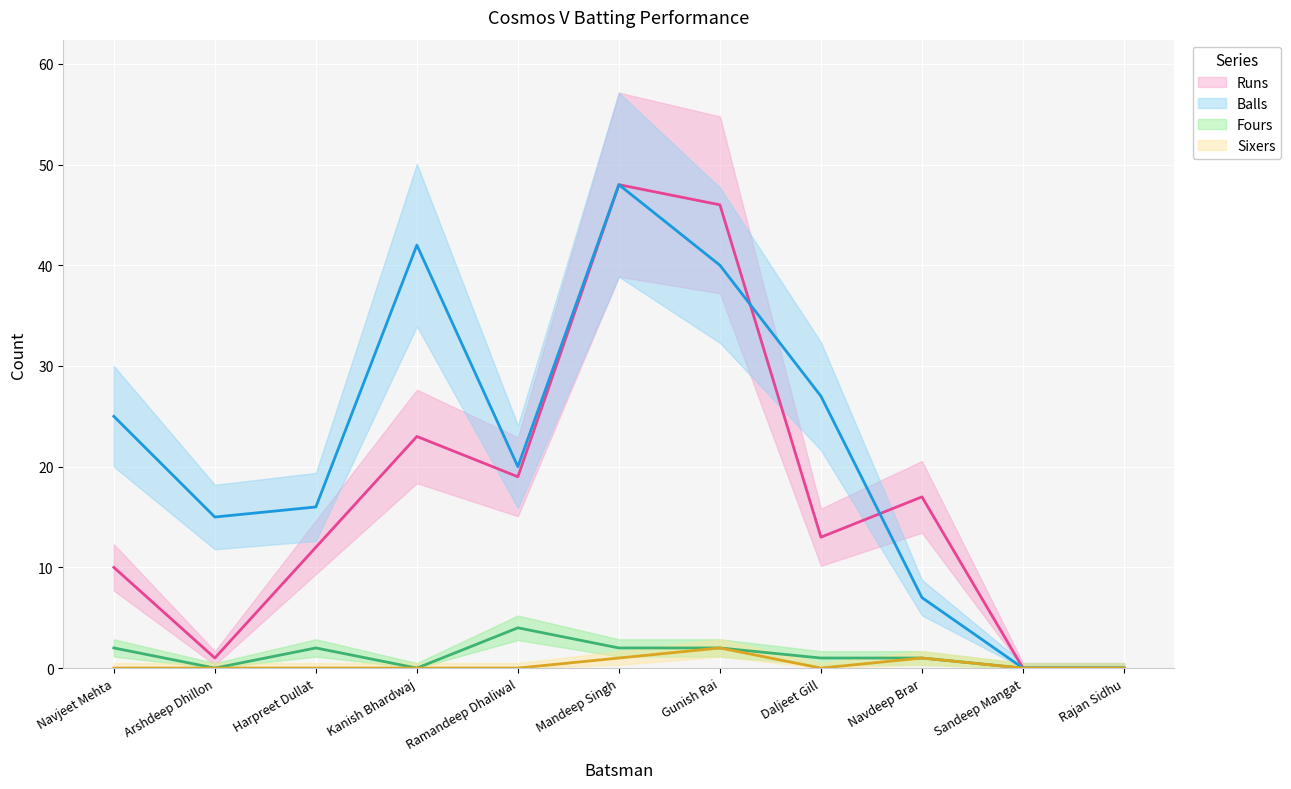

How many Fours values are between 0 and 2?

10